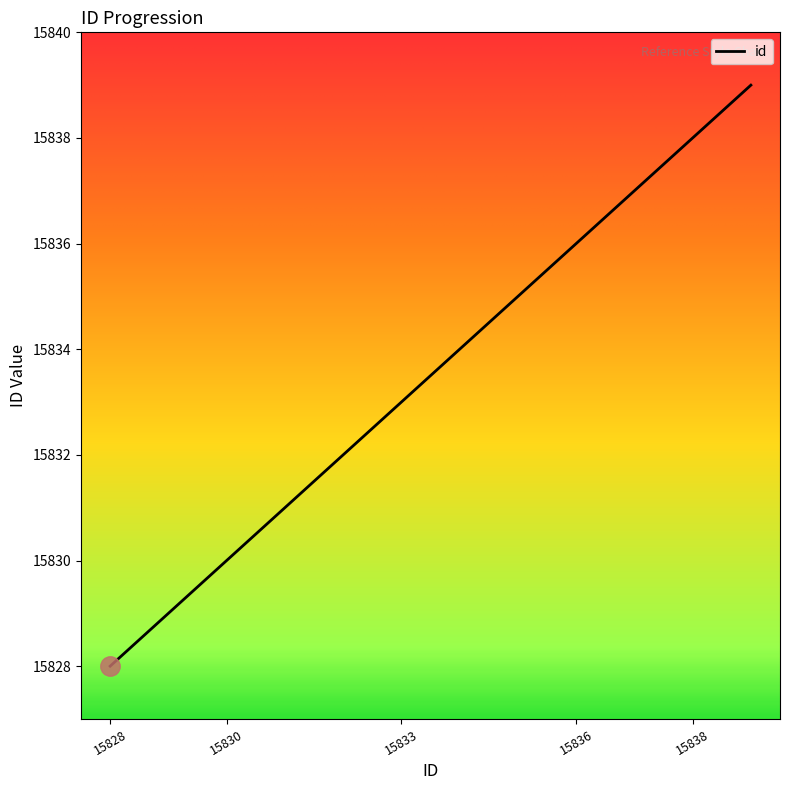

What is the difference between the maximum and minimum values?

11